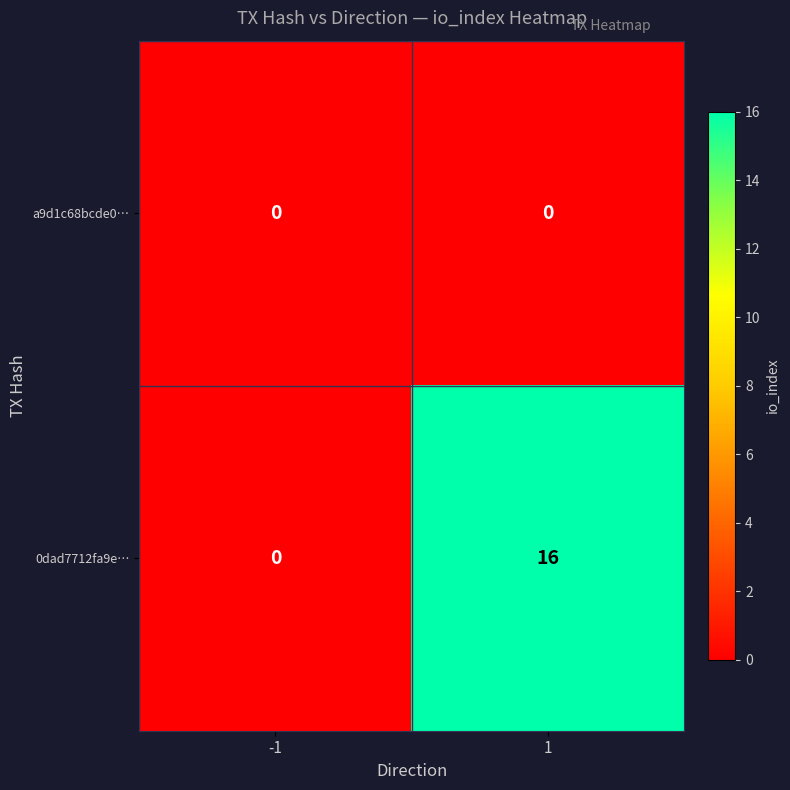

What is the maximum value shown in the chart?

16